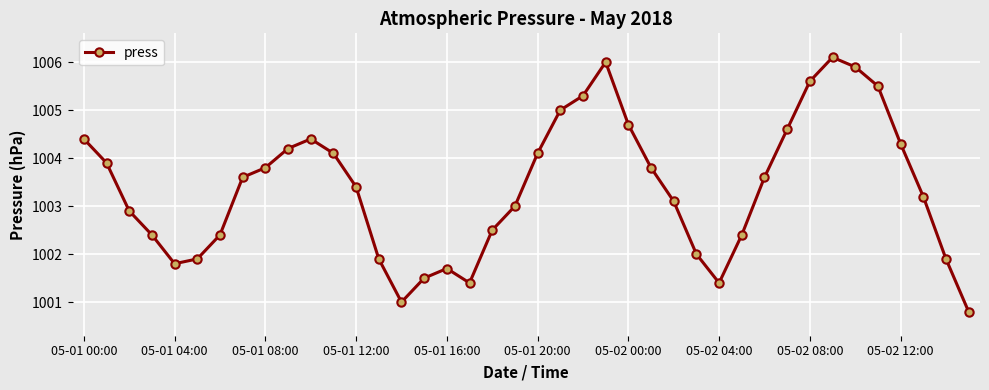

True or false: there are more than 0 points higher than both neighbors.

True